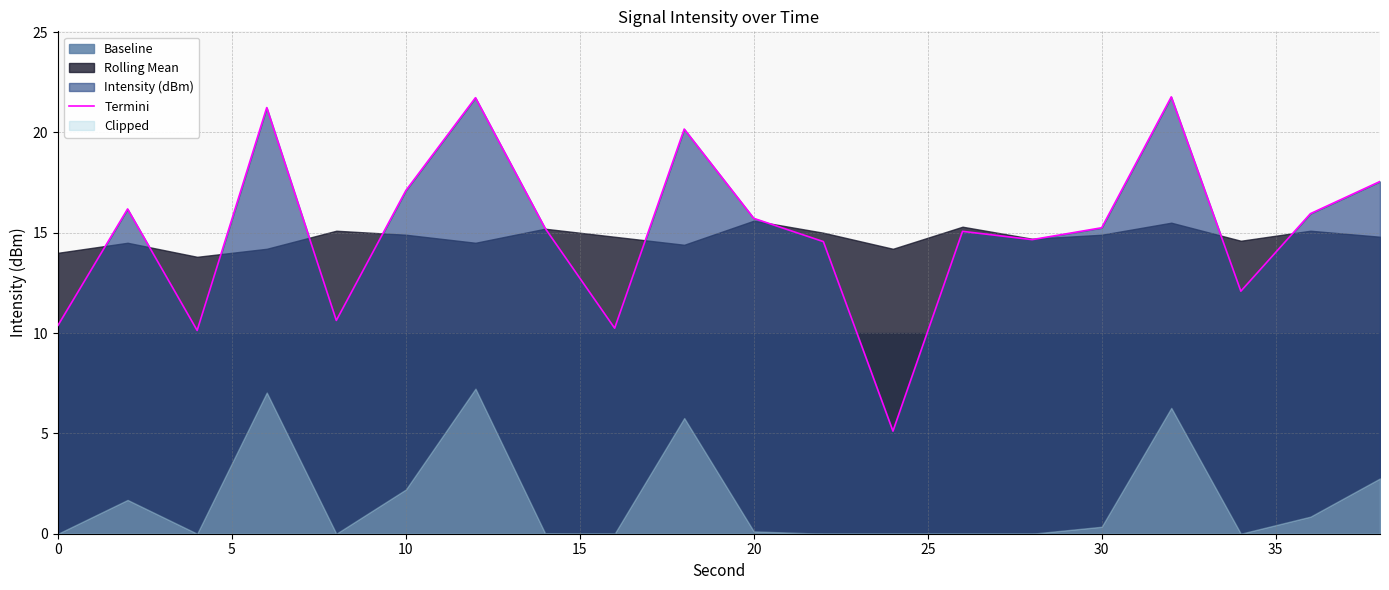

What is the highest value of the Termini series?

21.8